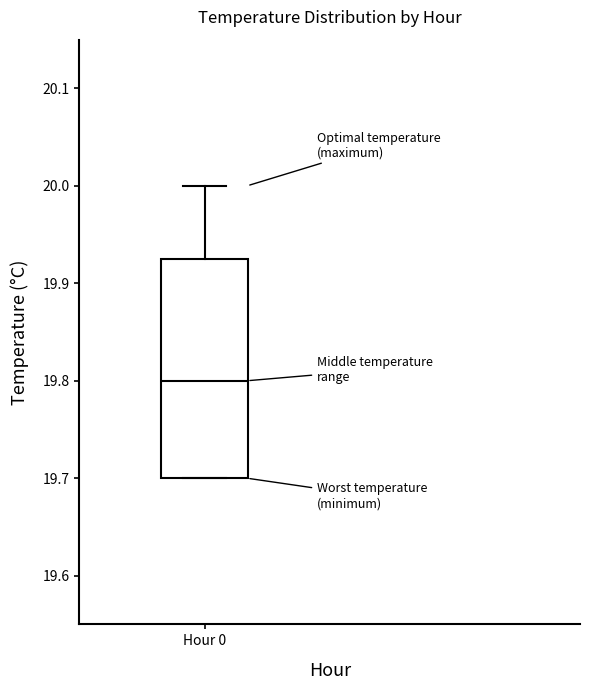

Transcribe this box plot: give where the median line is, the range the box spans, and where the two whiskers end, as read against the y-axis. The values are not printed on the chart, so give them approximately, as read against the axis.

median 19.80, box 19.70 to 19.93, whiskers 19.70 to 20.00